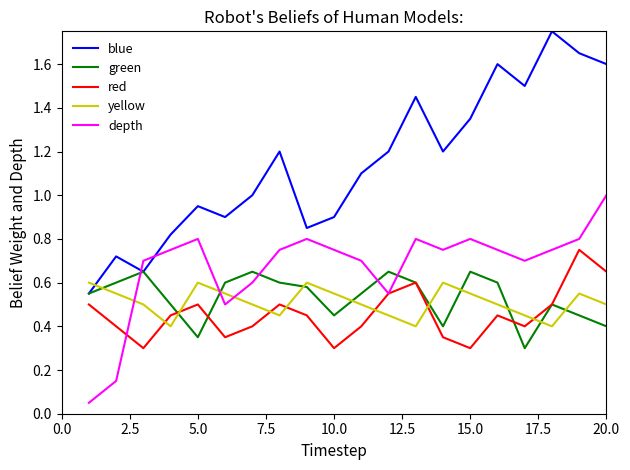

Which series has the largest total across all categories?

blue